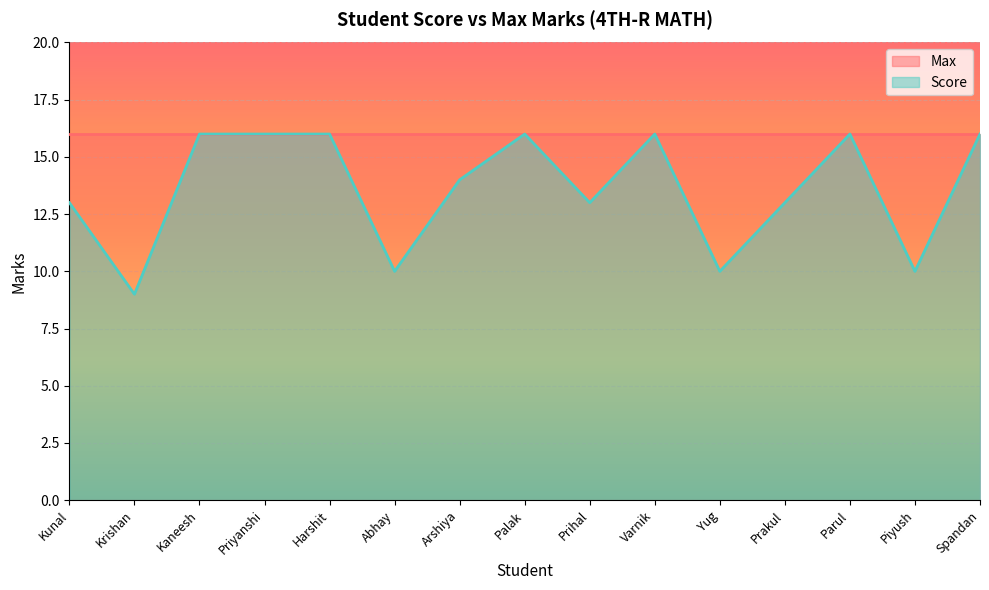

Which label corresponds to the largest value in the chart?

Kaneesh